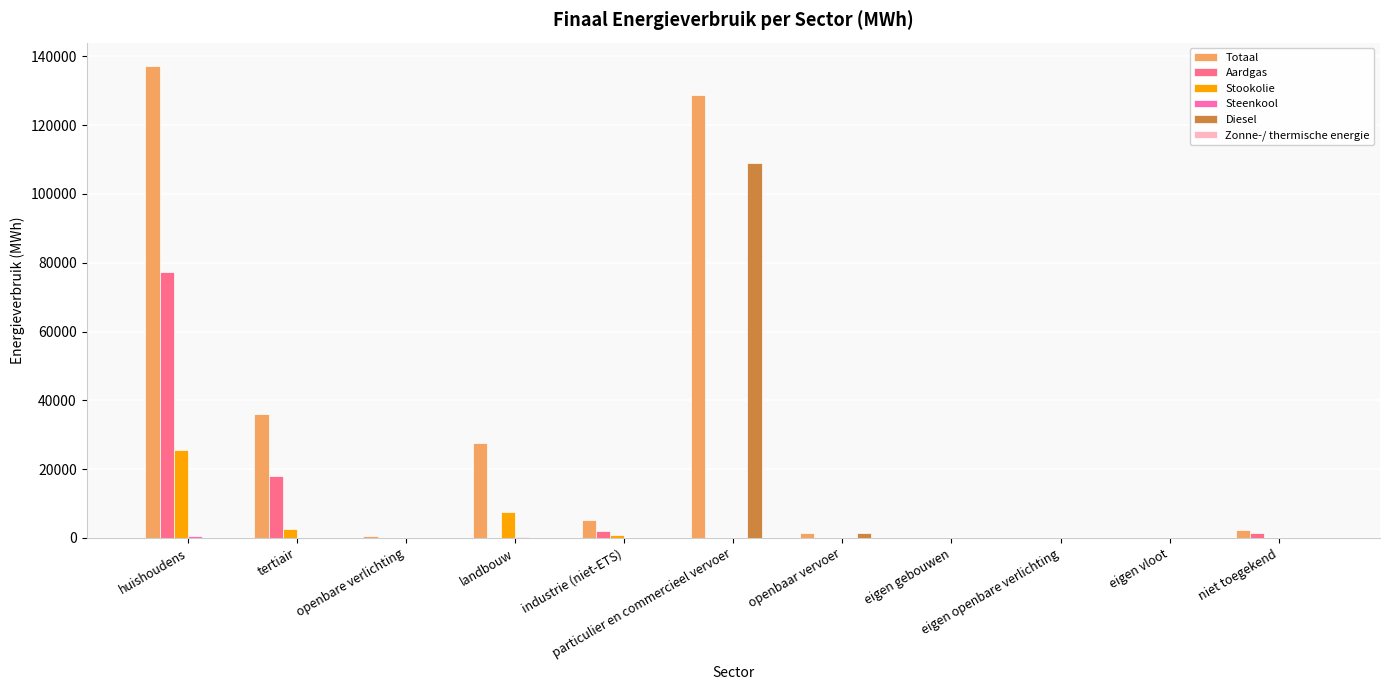

What is the maximum value shown in the chart?

137103.9